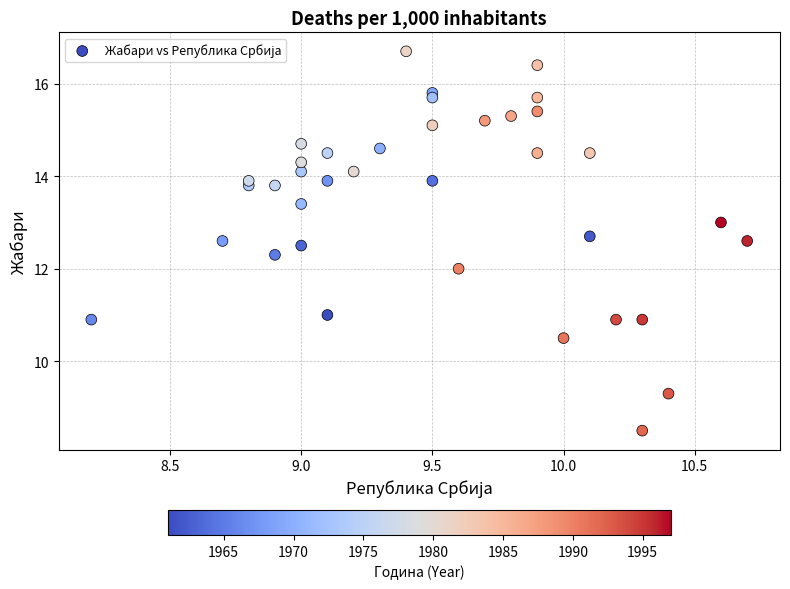

What is the range of X values (max minus min)?

2.5